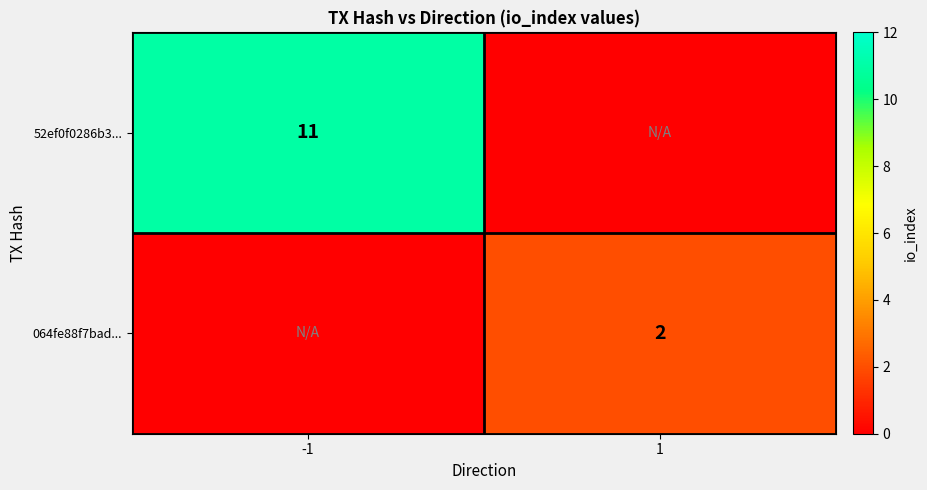

Is the value of 52ef0f0286b3... at -1 greater than the value of 064fe88f7bad... at 1?

Yes